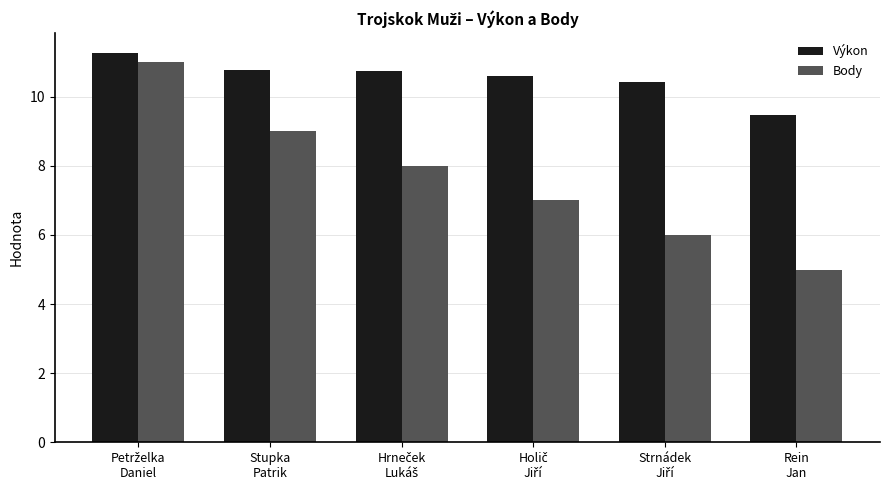

What position from the right is Rein
Jan?

1